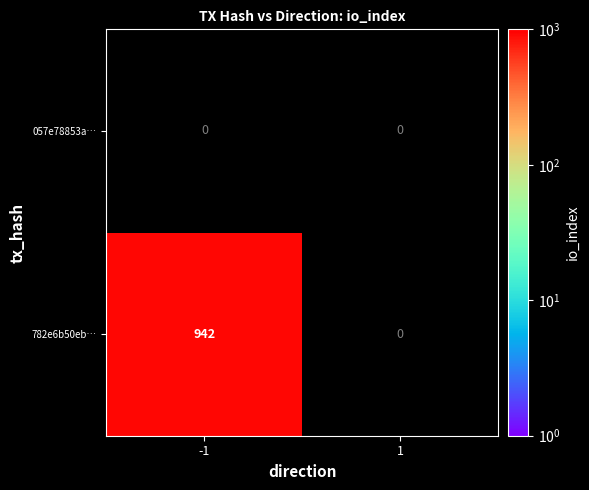

Rank the series by their maximum value, from highest to lowest.

782e6b50eb13967a4c32128449fd672969b0d4b, 057e78853a3bbd07df8672ae9f0d4a978d4eb9c